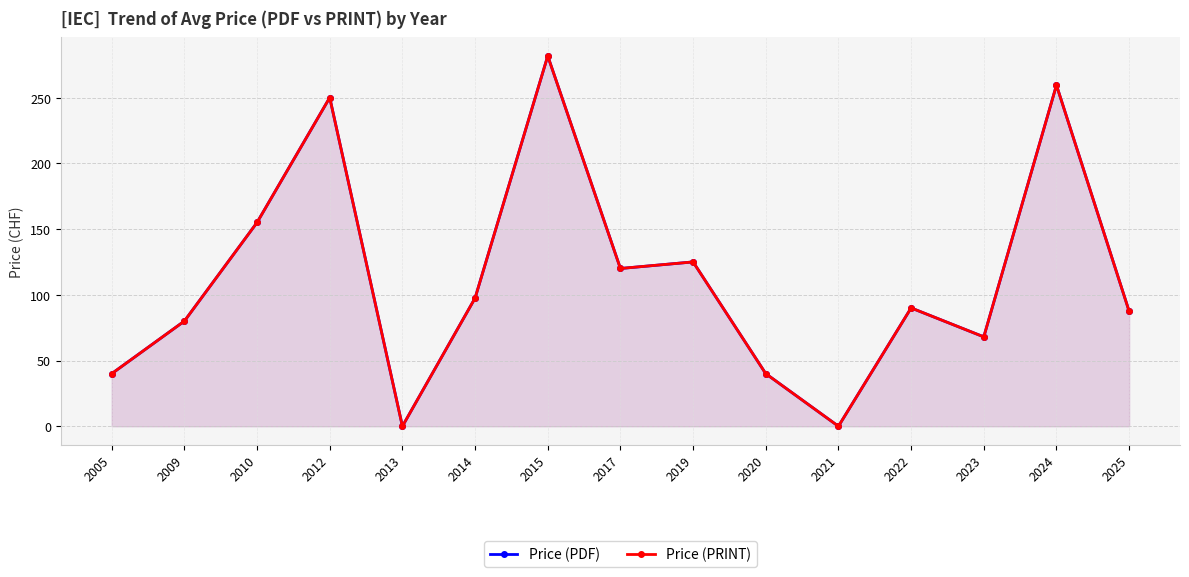

What is the difference between the maximum and minimum values in the Price (PDF) series?

281.7